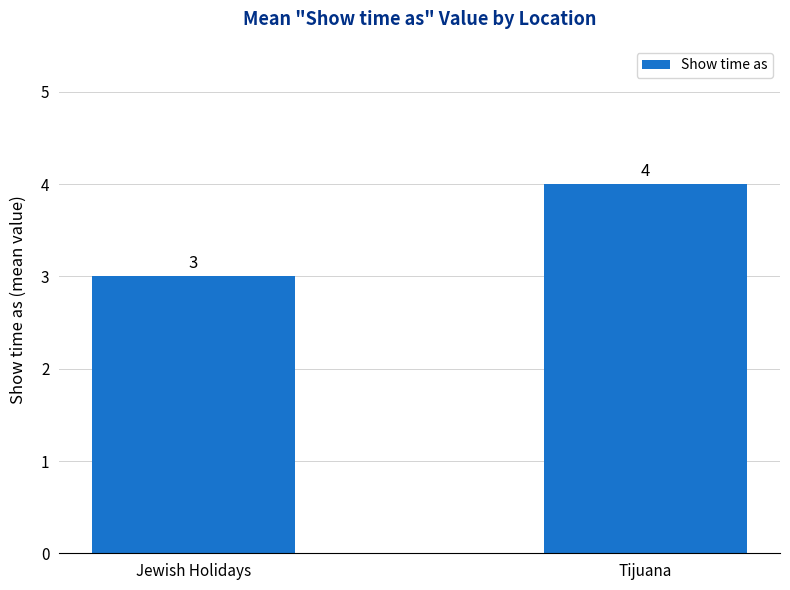

What is the change in value from Jewish Holidays to Tijuana?

+1